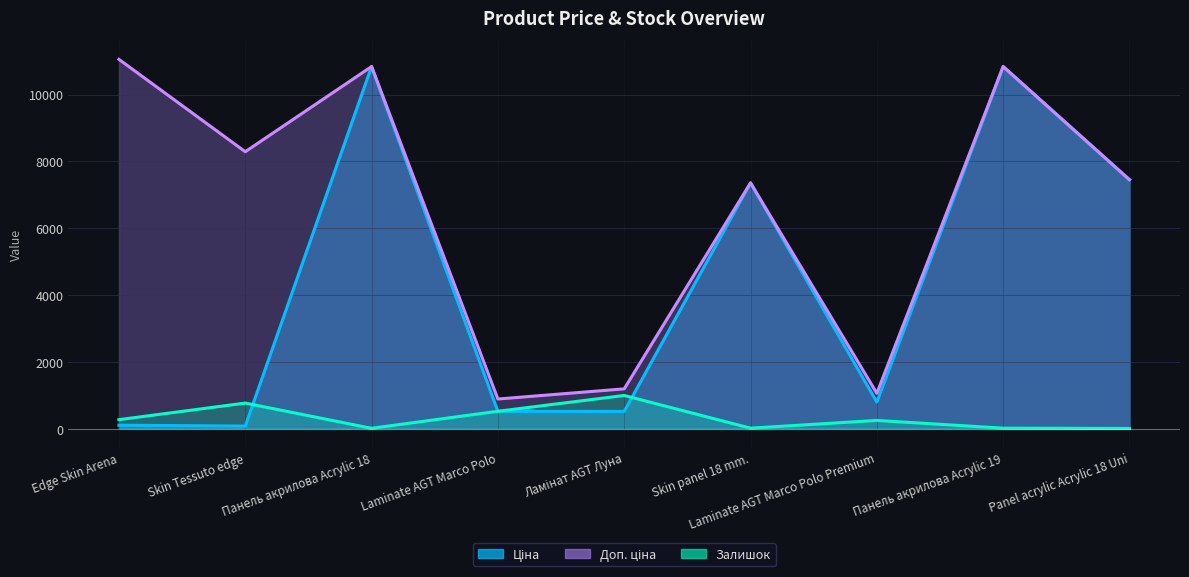

How many lines are shown in the chart?

3